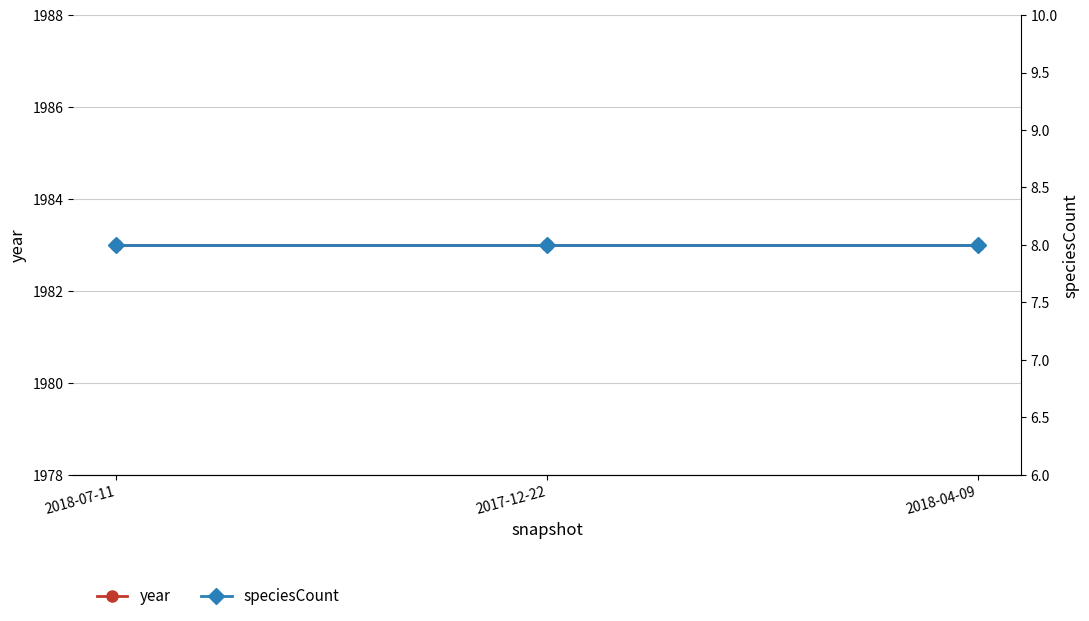

Is it true that speciesCount equals 8 at 2017-12-22?

True